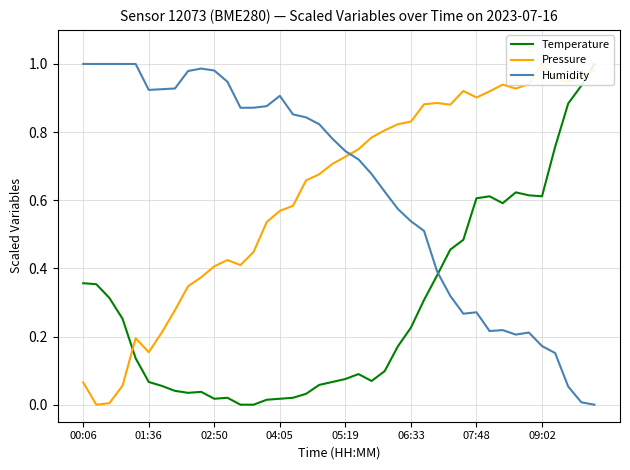

What is the difference between the maximum and minimum values in the Humidity series?

1.0